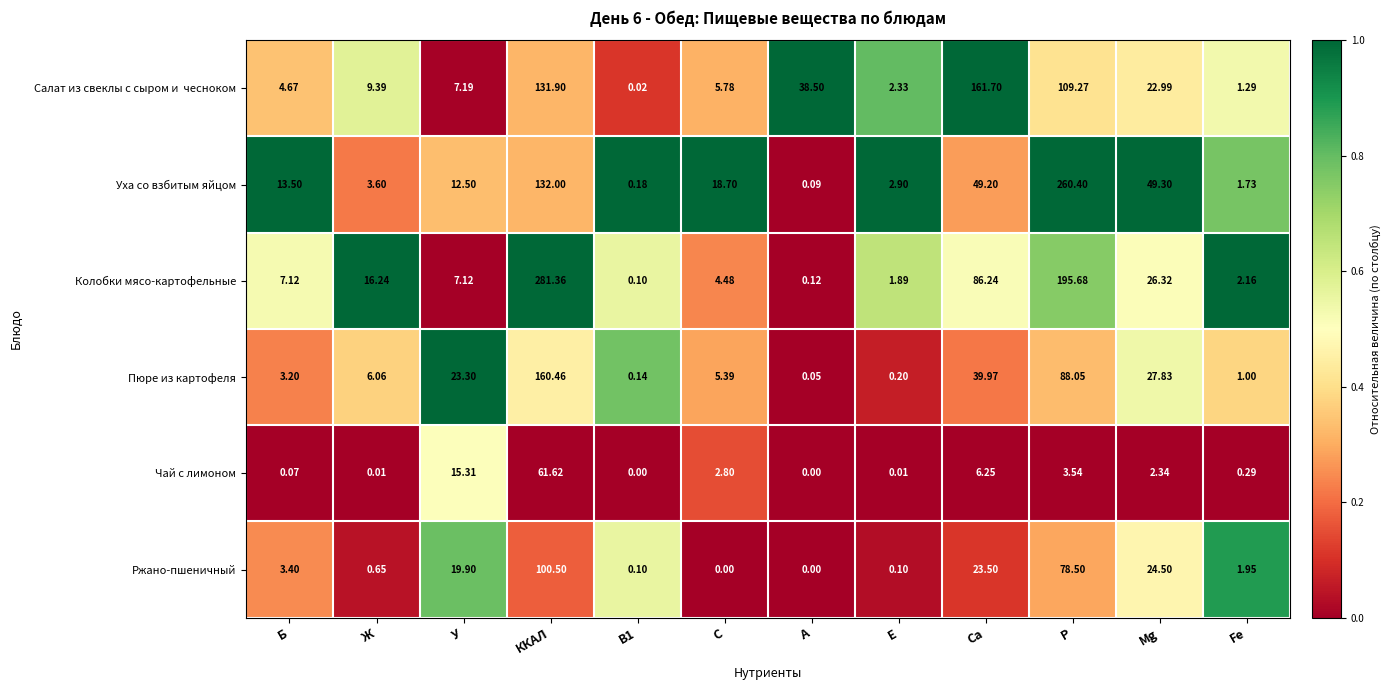

At which label does Колобки мясо-картофельные first exceed 7?

Б